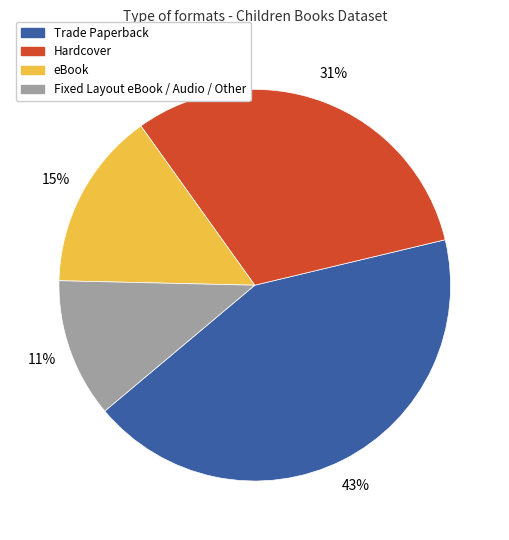

Between Fixed Layout eBook / Audio / Other and Hardcover, which is larger?

Hardcover